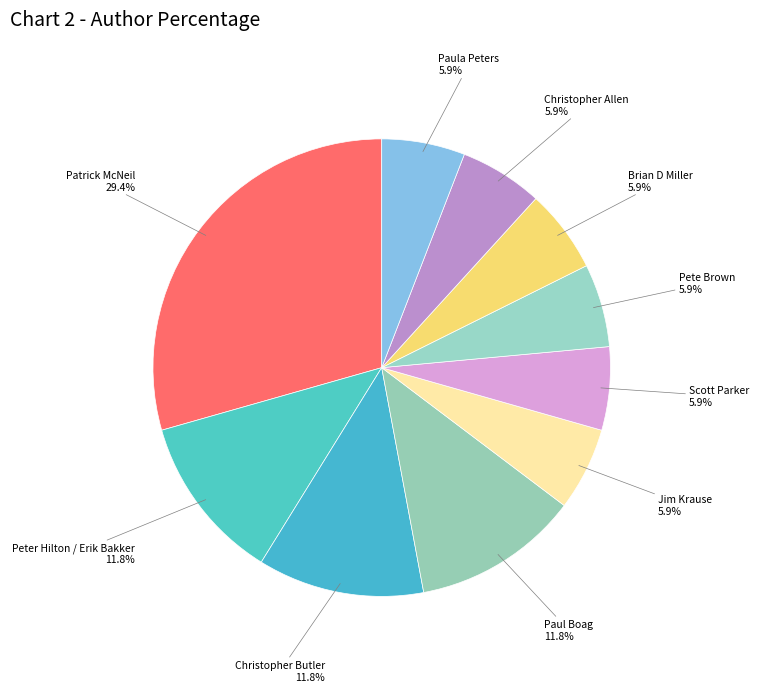

What is the ratio of the value at Jim Krause to the value at Peter Hilton / Erik Bakker?

0.5